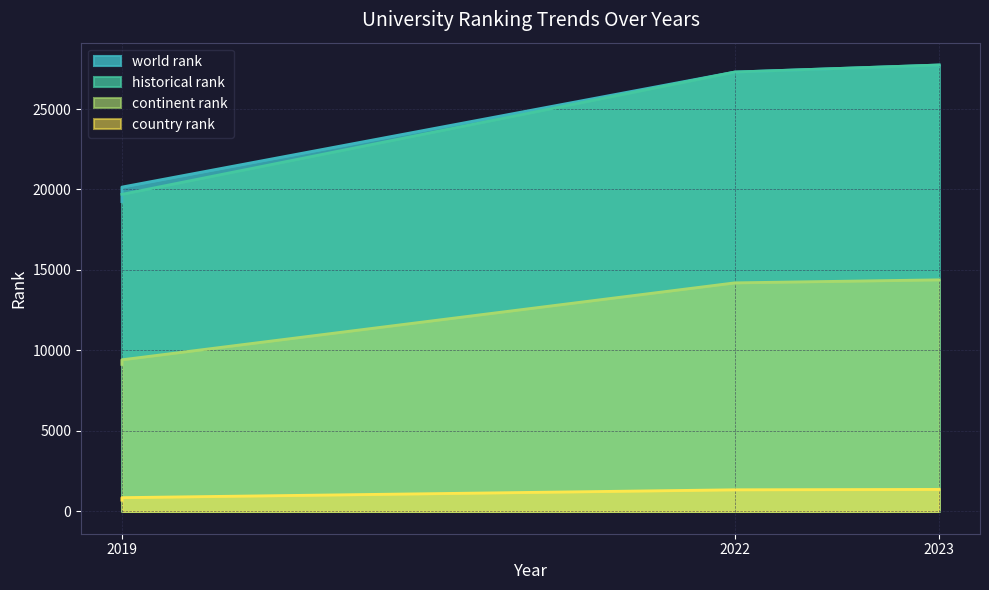

Is the value of historical rank at 2019 greater than the value of world rank at 2019?

Yes